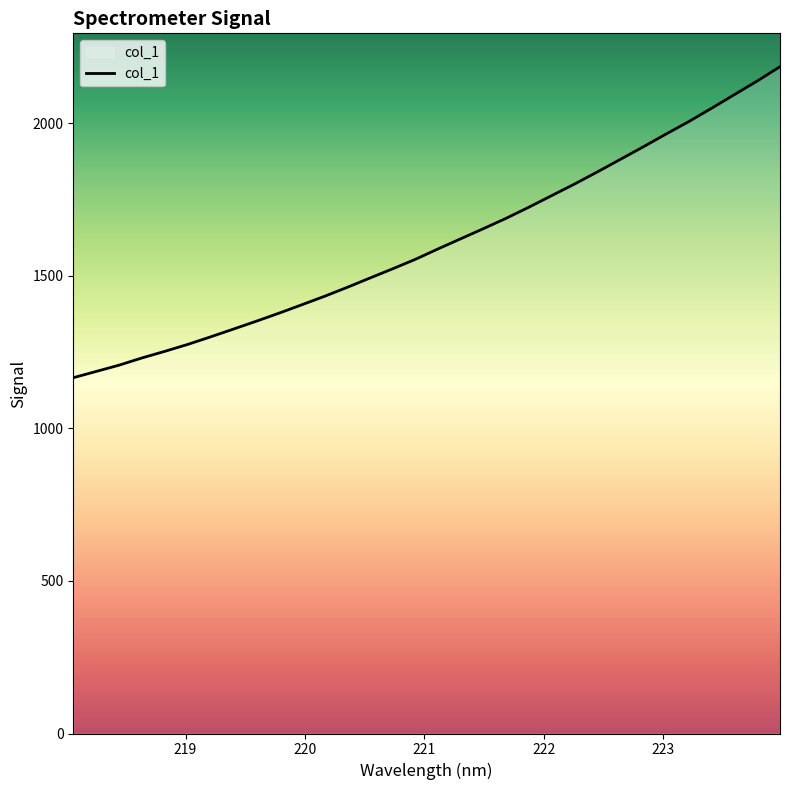

What is the difference between the maximum and minimum values?

1019.2